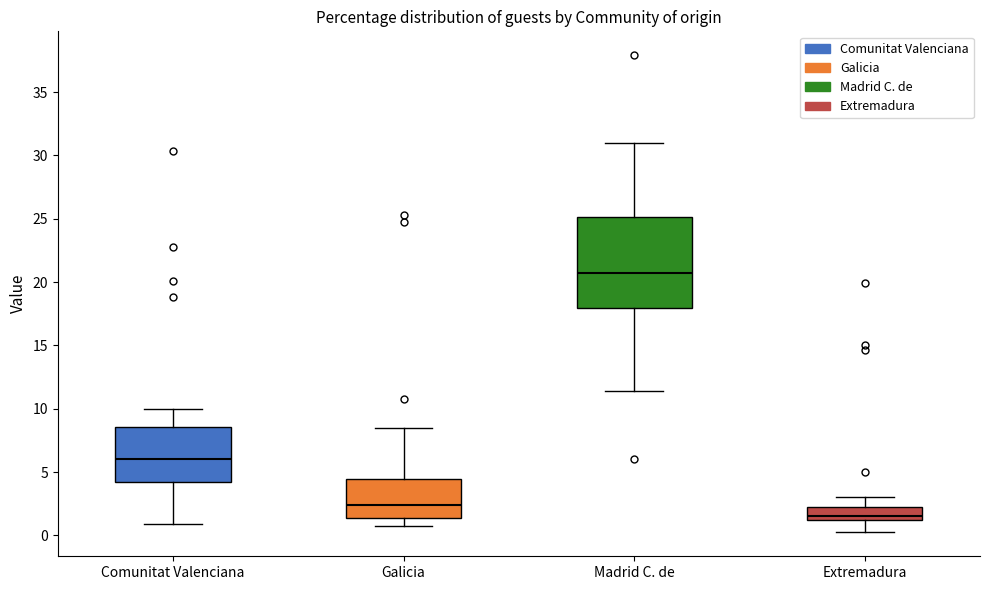

Reading left to right, read every box against the y-axis: the position of its median line, the range the box covers, and the ends of its whiskers. The values are not printed on the chart, so give them approximately, as read against the axis.

Comunitat Valenciana: median 6.0, box 4.5 to 8.5, whiskers 1.0 to 10.0
Galicia: median 2.5, box 1.5 to 4.5, whiskers 0.5 to 8.5
Madrid C. de: median 20.5, box 18.0 to 25.0, whiskers 11.5 to 31.0
Extremadura: median 1.5, box 1.0 to 2.5, whiskers 0.0 to 3.0